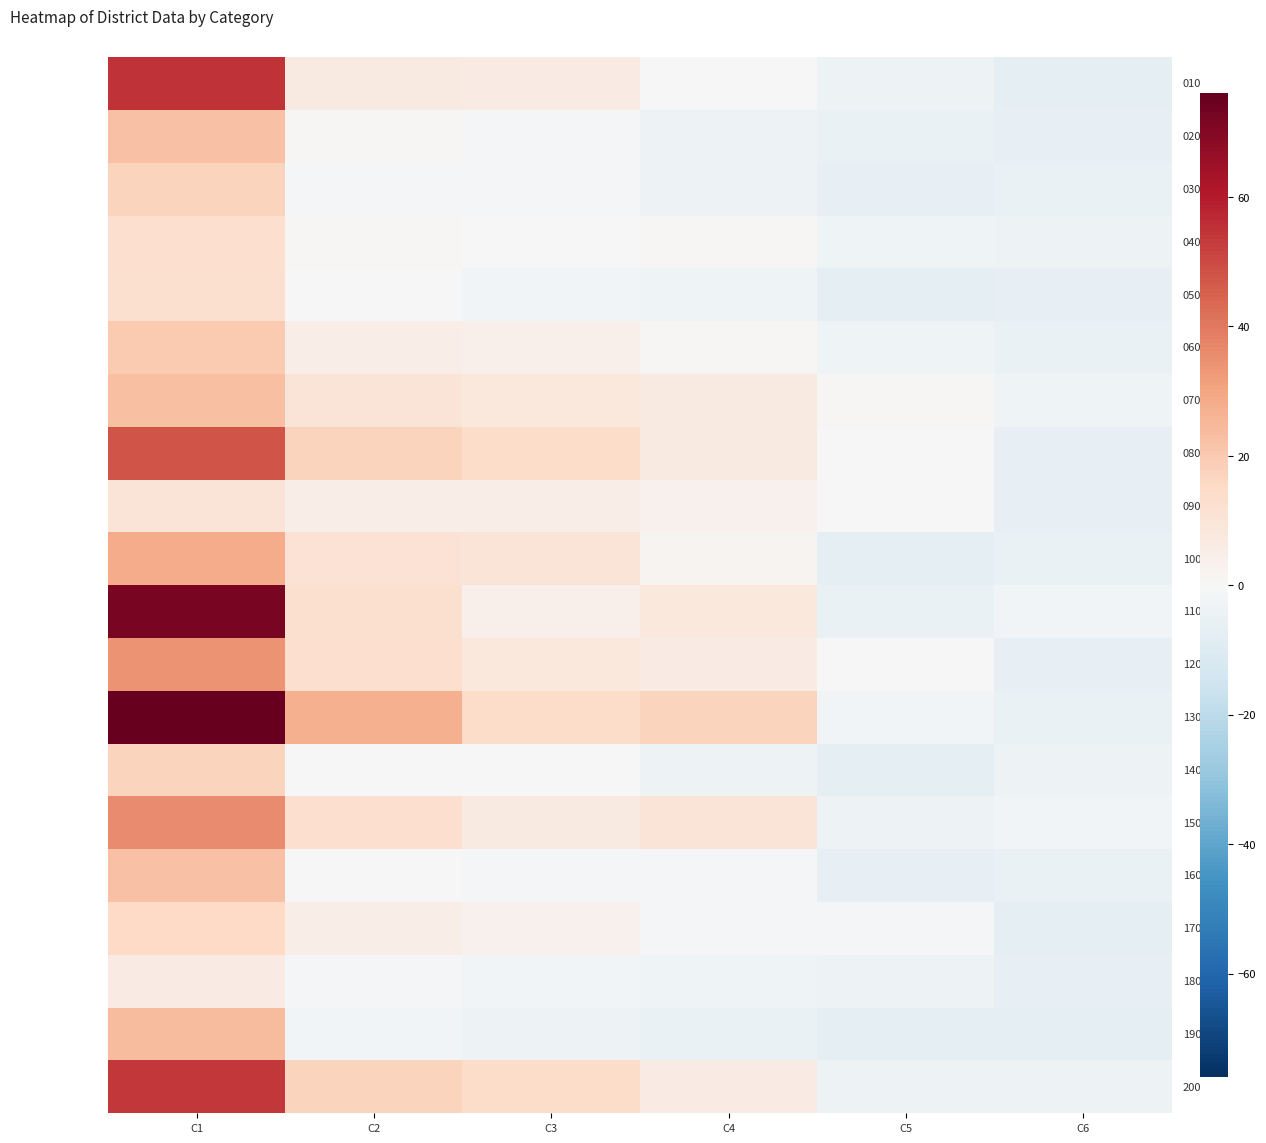

Which label corresponds to the smallest value in the chart?

C5